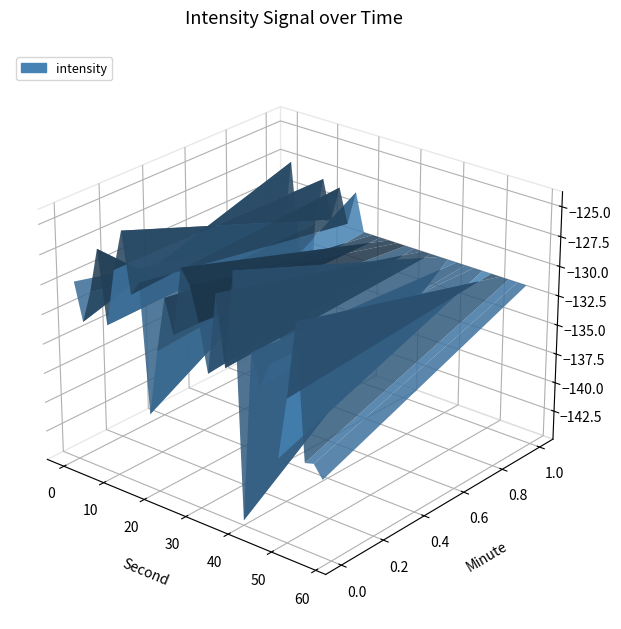

Reading left to right, what are all the values shown in this chart?

-129.8	-133.0	-130.2	-126.4	-132.5	-127.6	-124.2	-129.2	-127.9	-138.7	-133.1	-128.4	-131.2	-125.5	-126.6	-129.5	-133.4	-126.6	-132.4	-124.3	-144.5	-130.3	-132.9	-130.8	-138.2	-133.0	-126.6	-137.7	-137.5	-138.5	-134.3	-127.4	-134.7	-144.0	-132.1	-128.0	-131.3	-128.3	-131.2	-128.2